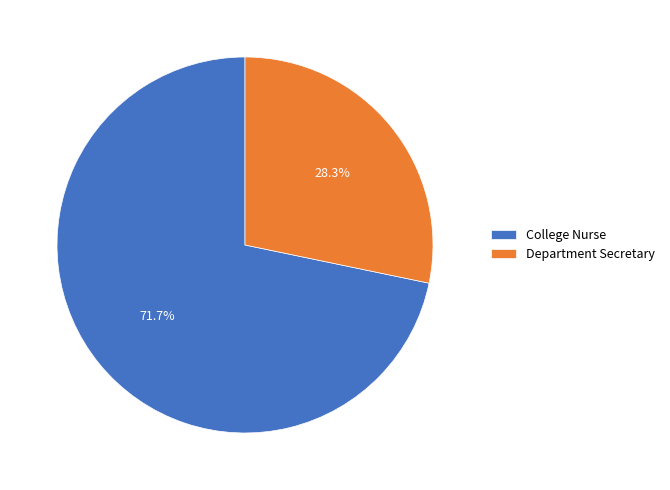

Which has a higher value, Department Secretary or College Nurse?

College Nurse